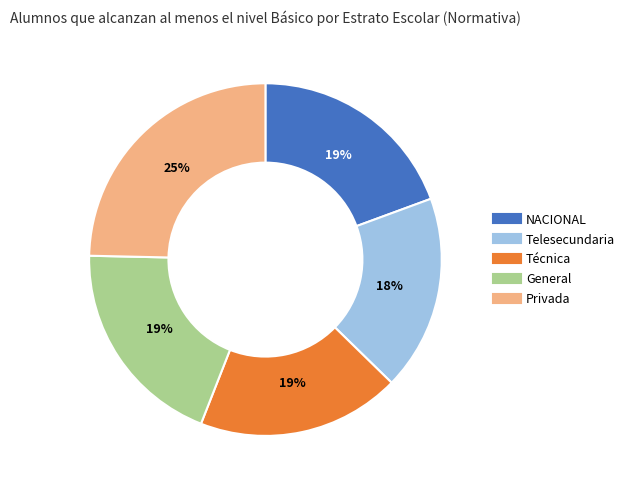

How many slices are in this pie chart?

5